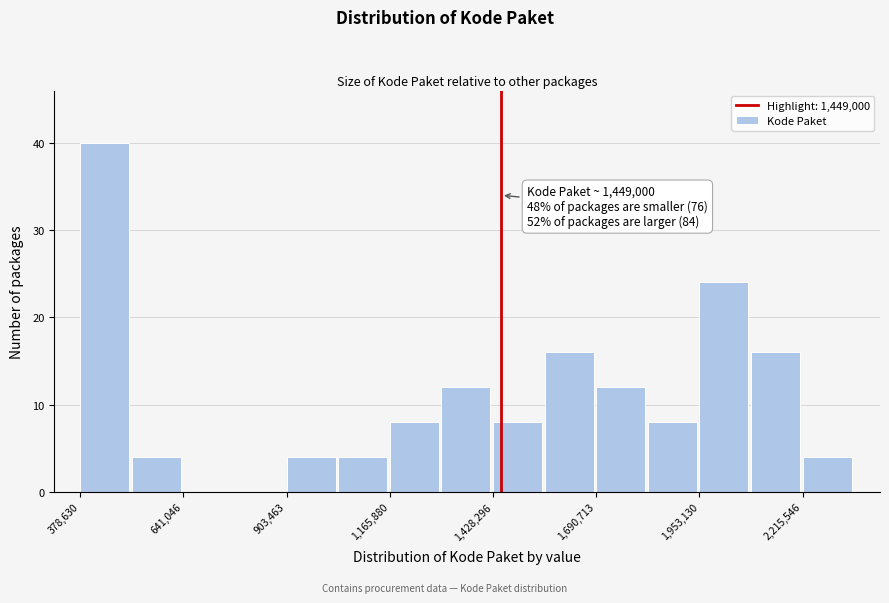

Around what value on the x-axis is the tallest bar? Give the approximate position of its centre, as read against the axis.

450000